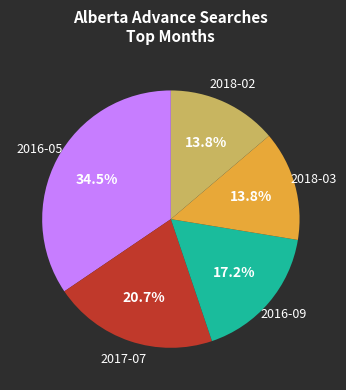

Is there a majority slice in this chart?

No